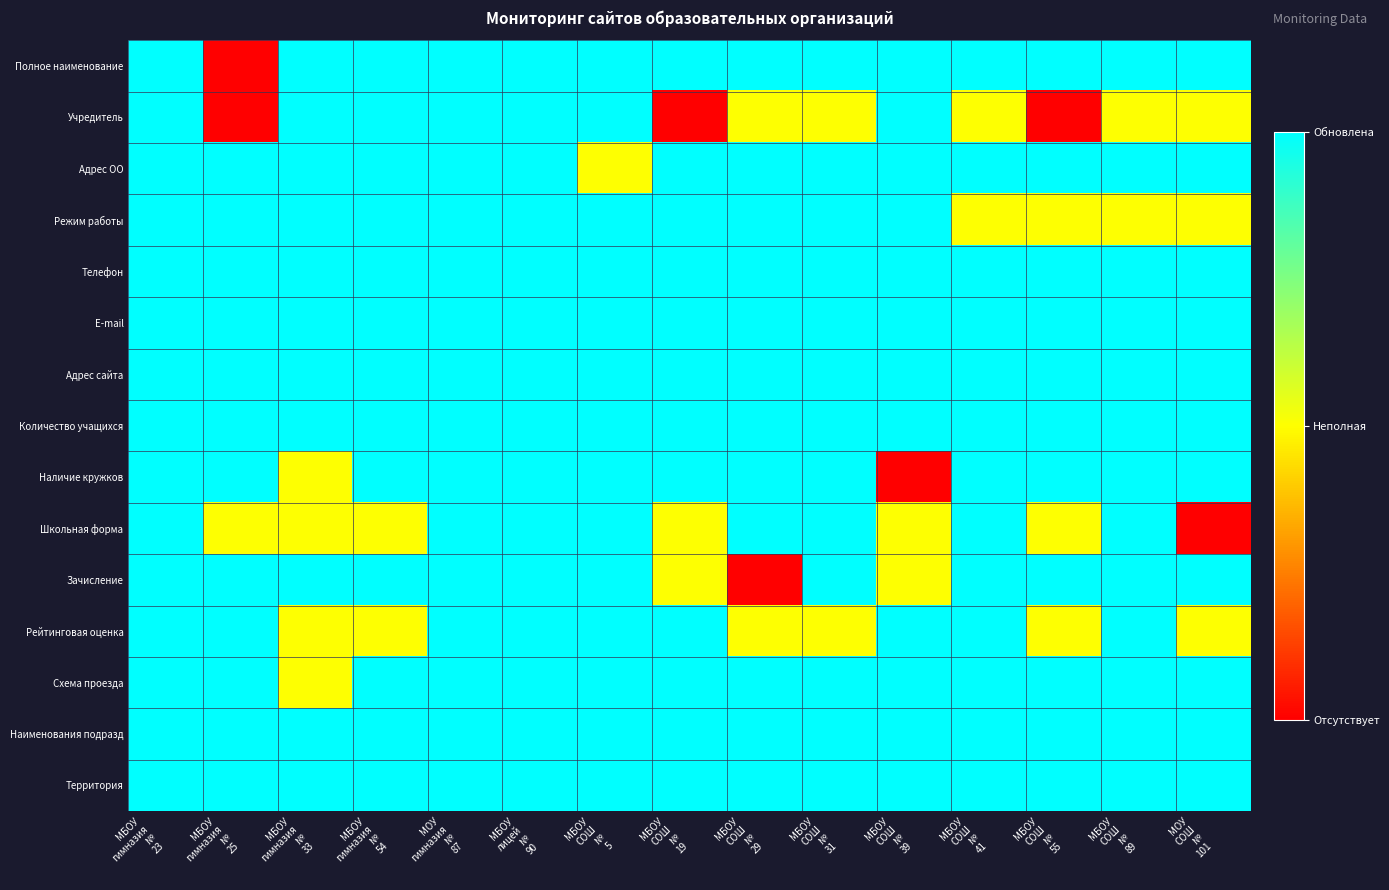

At how many categories does at least one series exceed 0?

15